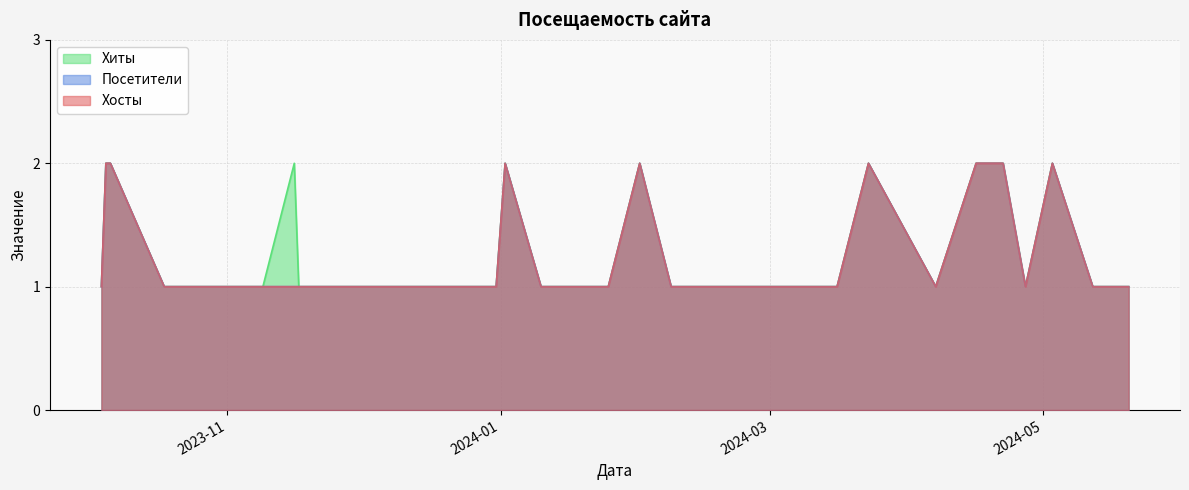

The Хосты series shows 2 at 38. True or false?

True